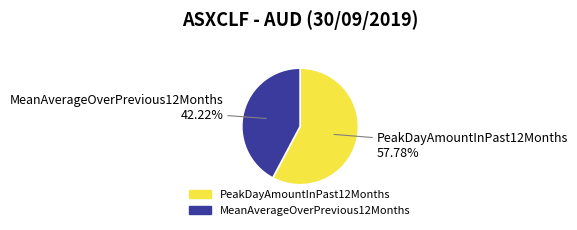

What percentage is NOT represented by MeanAverageOverPrevious12Months?

57.8%